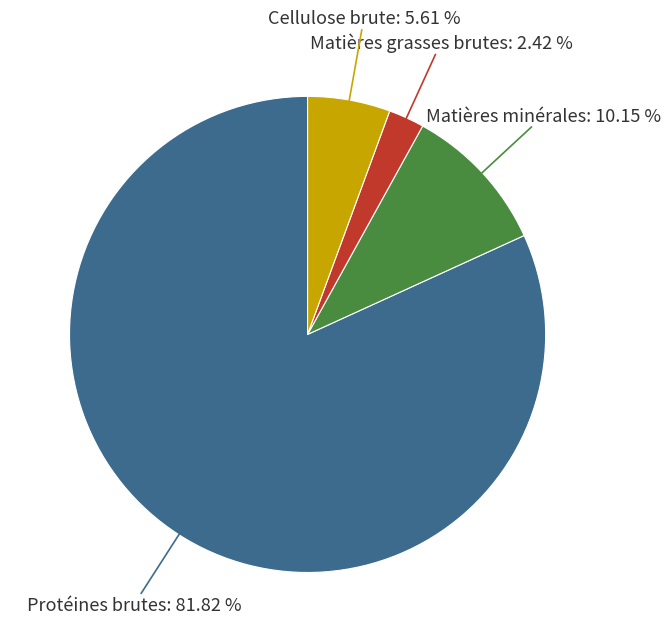

Does any single category account for the majority?

Yes